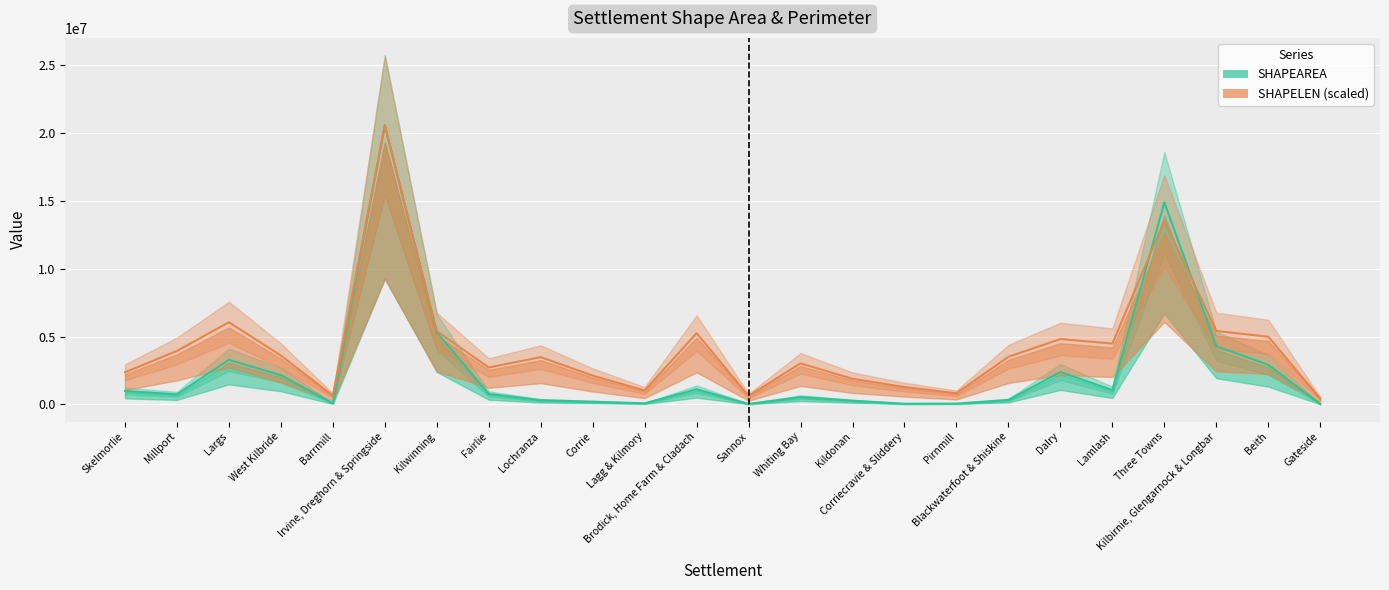

Is it true that SHAPELEN (scaled) equals 624830.4 at Sannox?

True